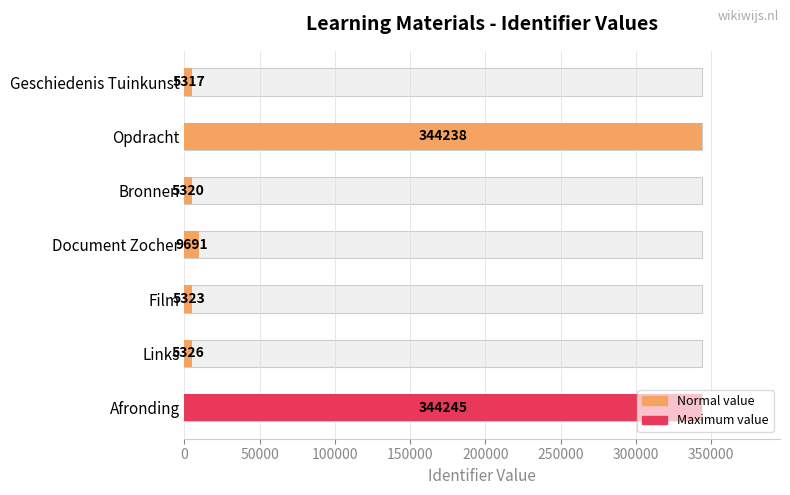

What is the label of the 1st bar from the left?

Geschiedenis Tuinkunst